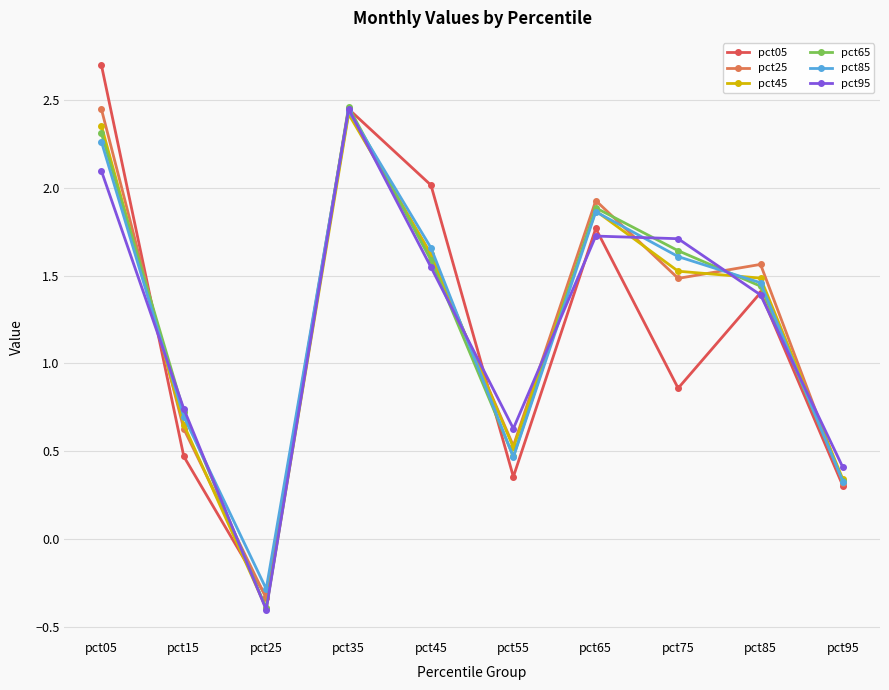

What is the sum of the pct25 values at pct55 and pct95?

0.8